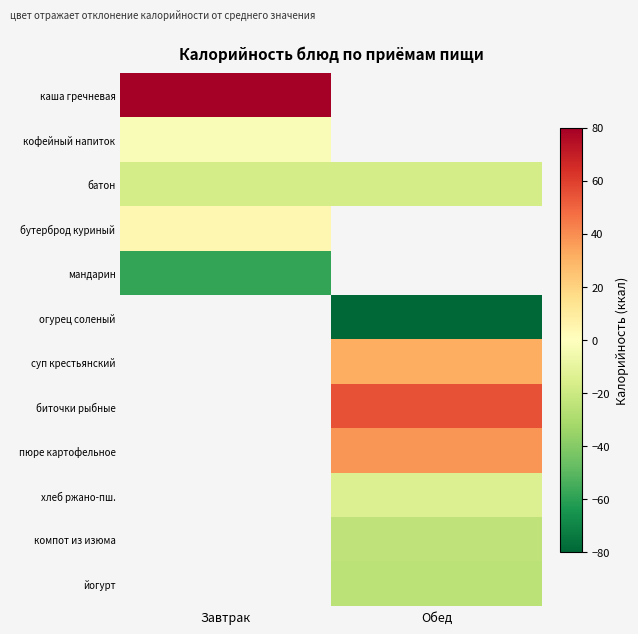

What is the minimum value for каша гречневая?

113.8